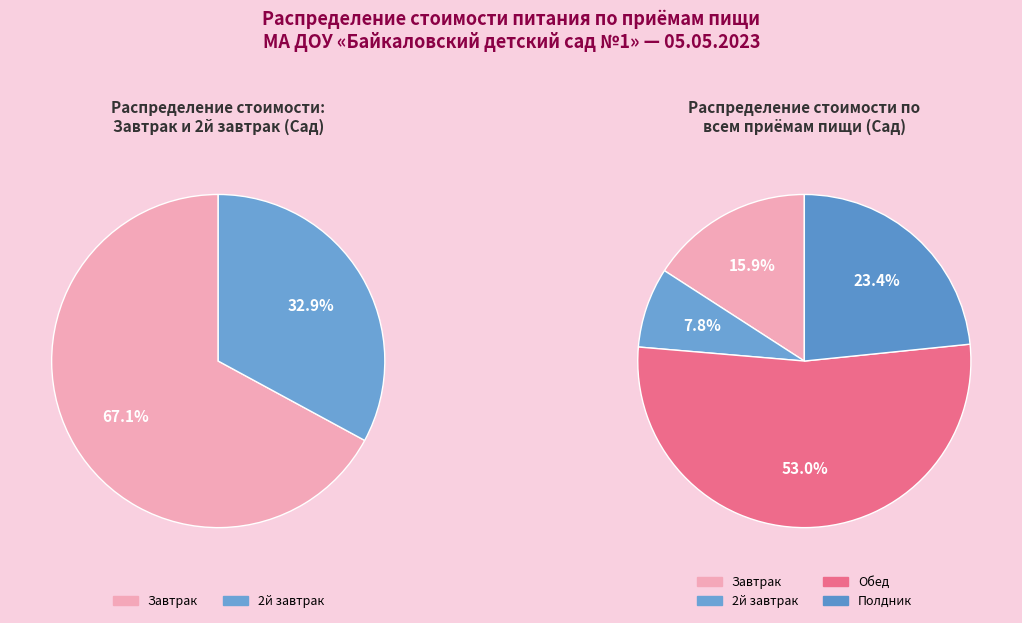

How many slices are in this pie chart?

4